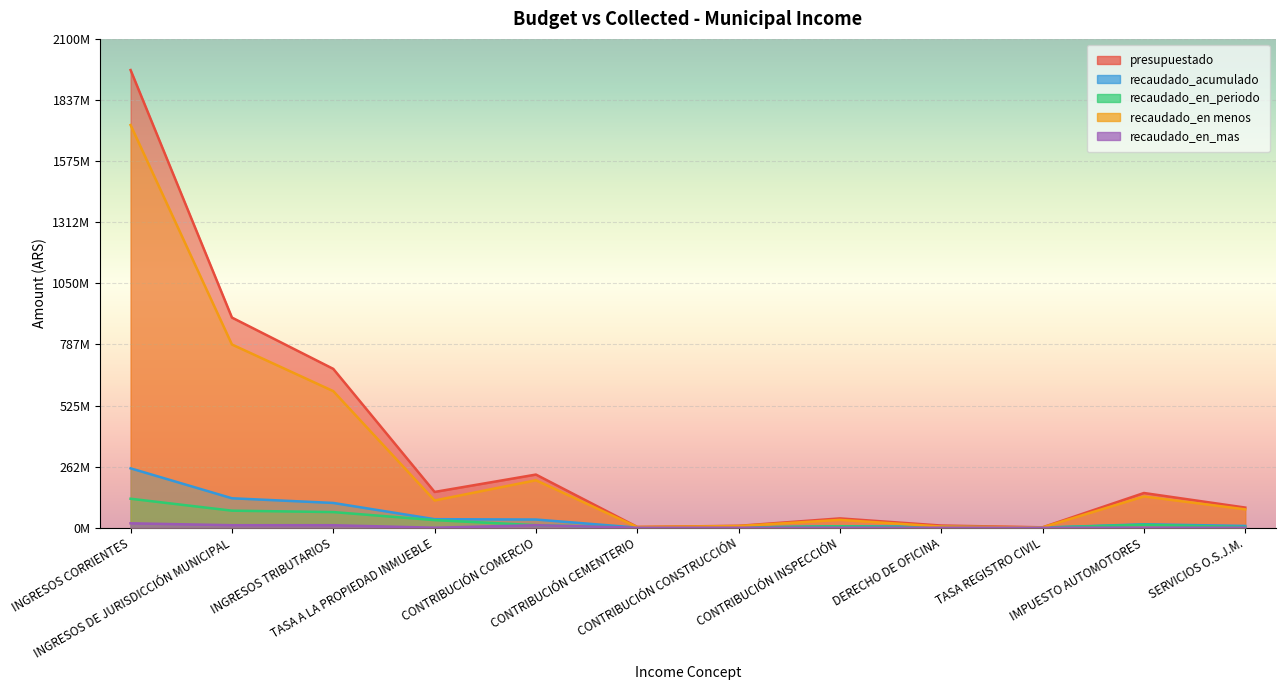

At INGRESOS CORRIENTES, list the series in order from largest to smallest.

presupuestado, recaudado_en menos, recaudado_acumulado, recaudado_en_periodo, recaudado_en_mas